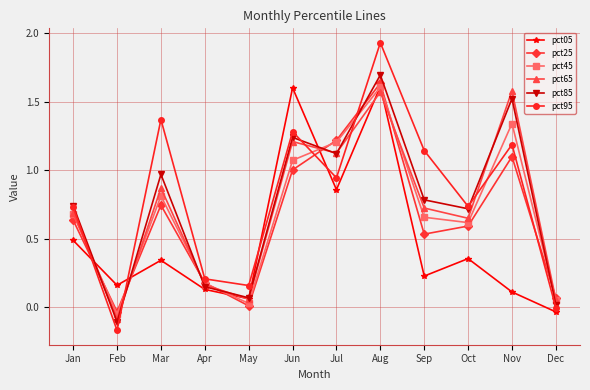

At which category does pct65 reach its first local peak?

Mar